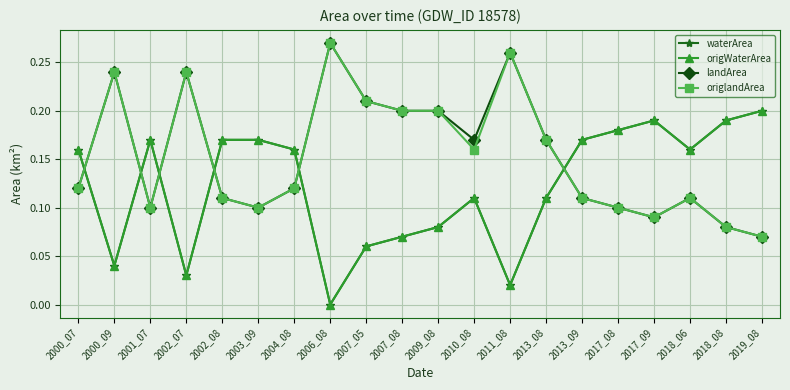

At which category does waterArea reach its first local peak?

2001_07